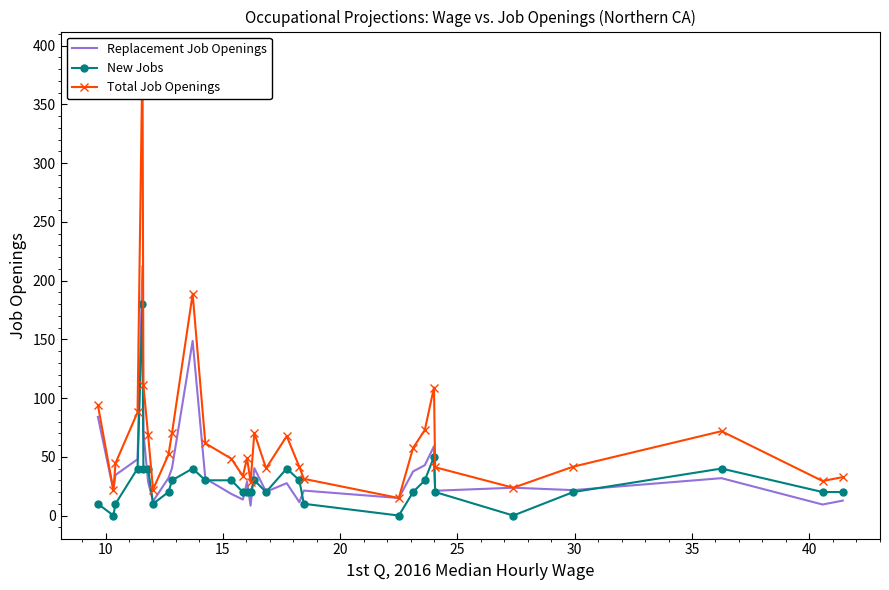

What is the highest value of the Replacement Job Openings series?

212.4